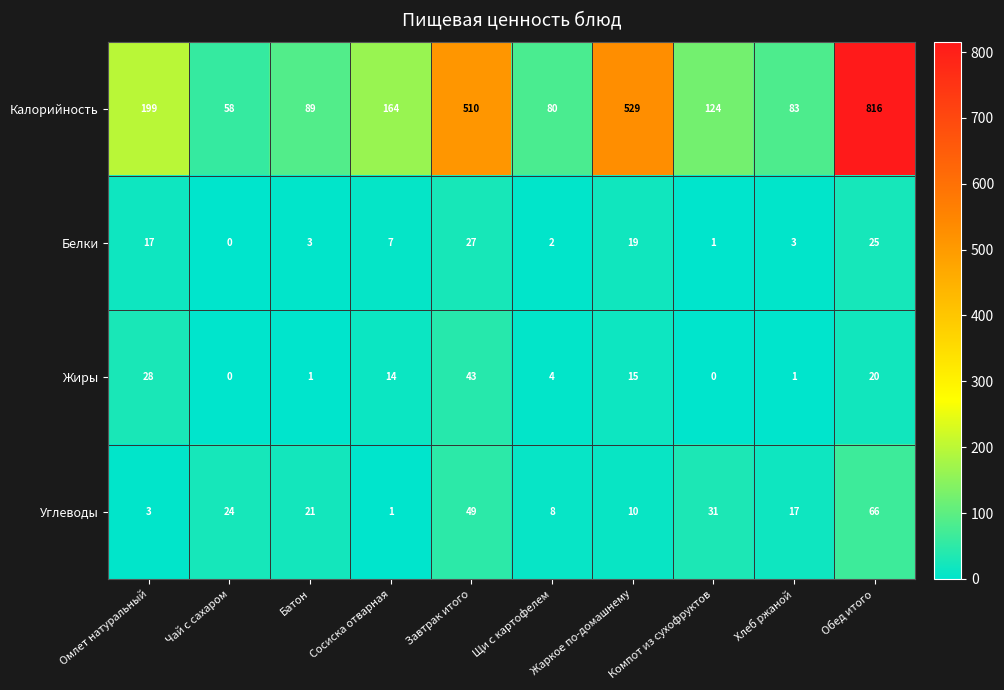

At which label does Белки reach its peak?

Завтрак итого